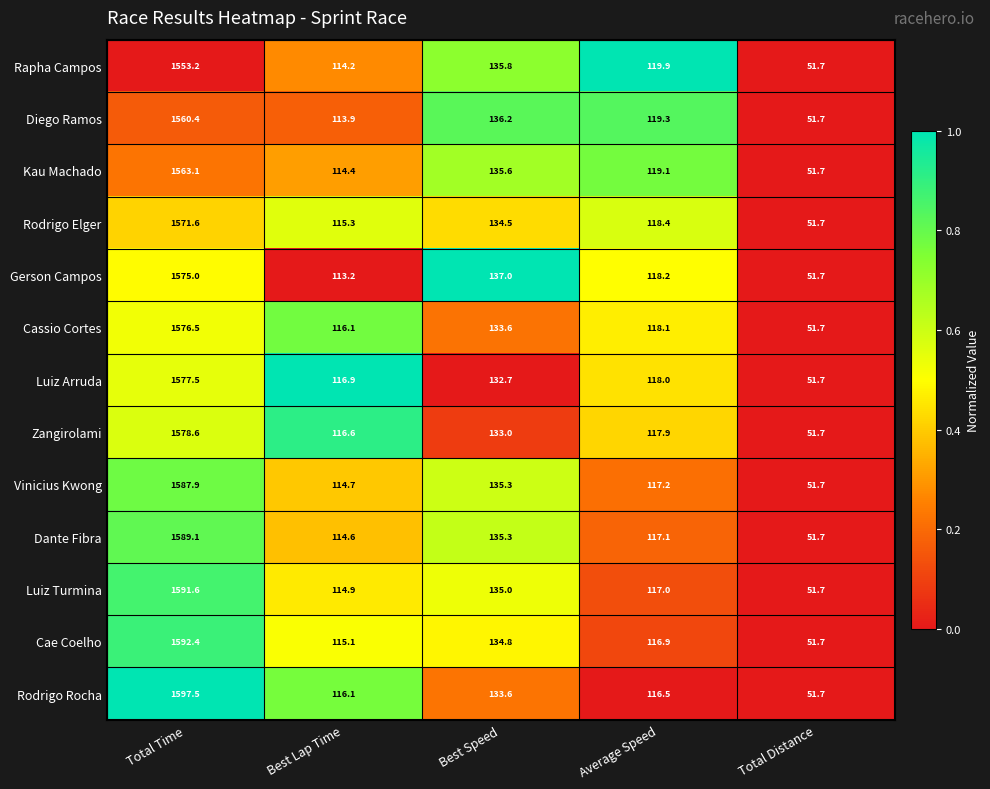

What is the difference between the Rodrigo Elger values at Best Lap Time and Best Speed?

19.2